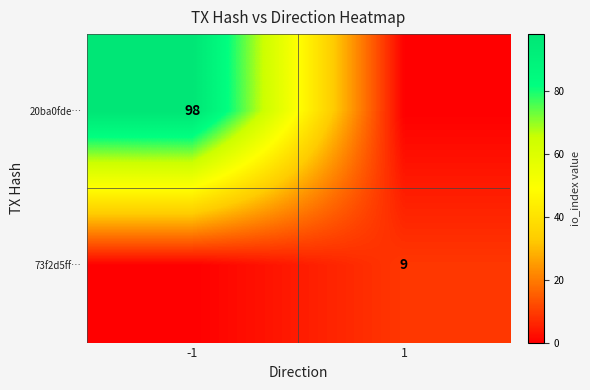

At how many categories does at least one series exceed 15?

1